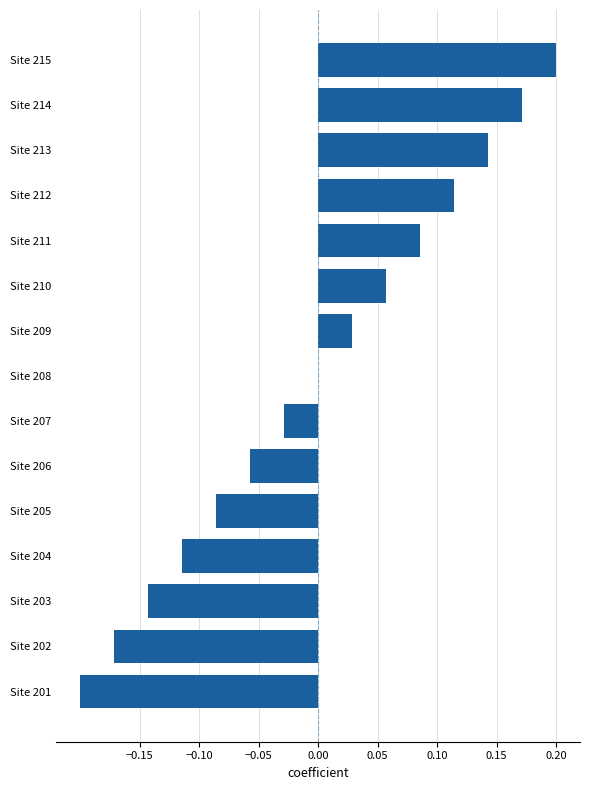

Is it true that the value at Site 208 is 0.0?

True